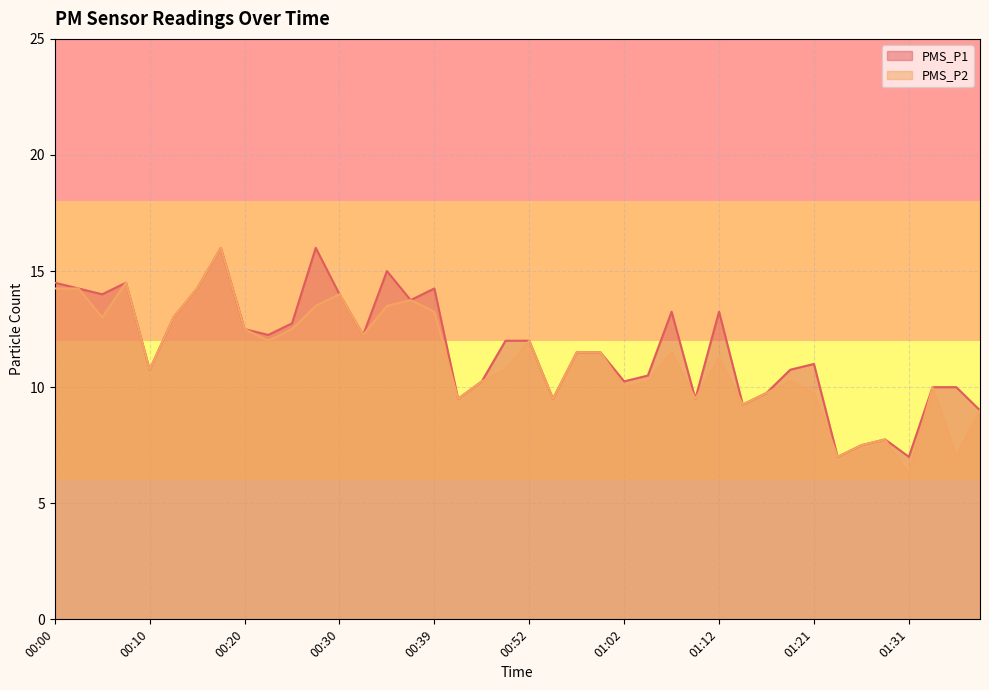

True or false: PMS_P1 and PMS_P2 intersect in this chart.

False